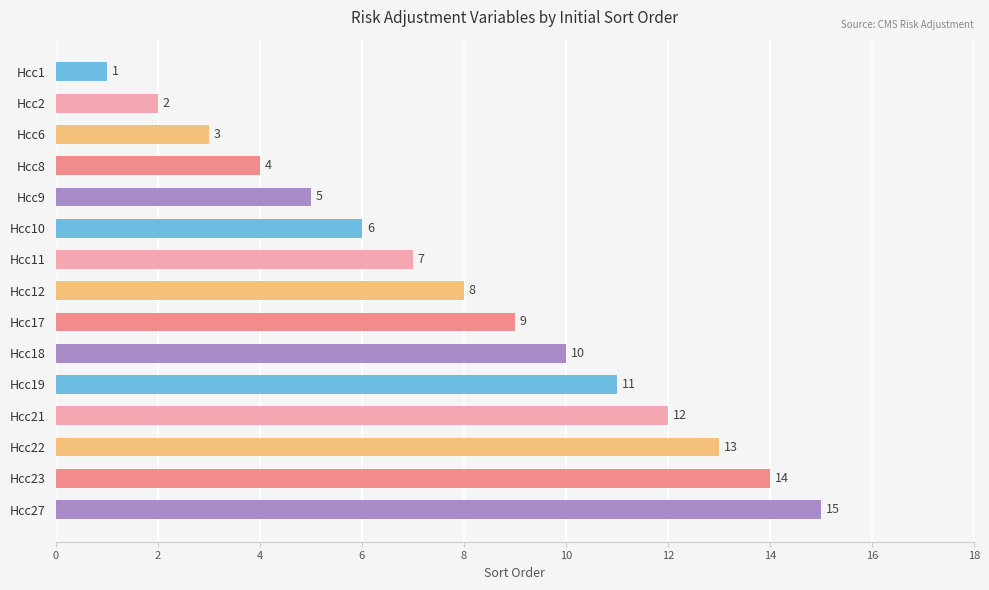

What is the difference between the maximum and second lowest values?

13